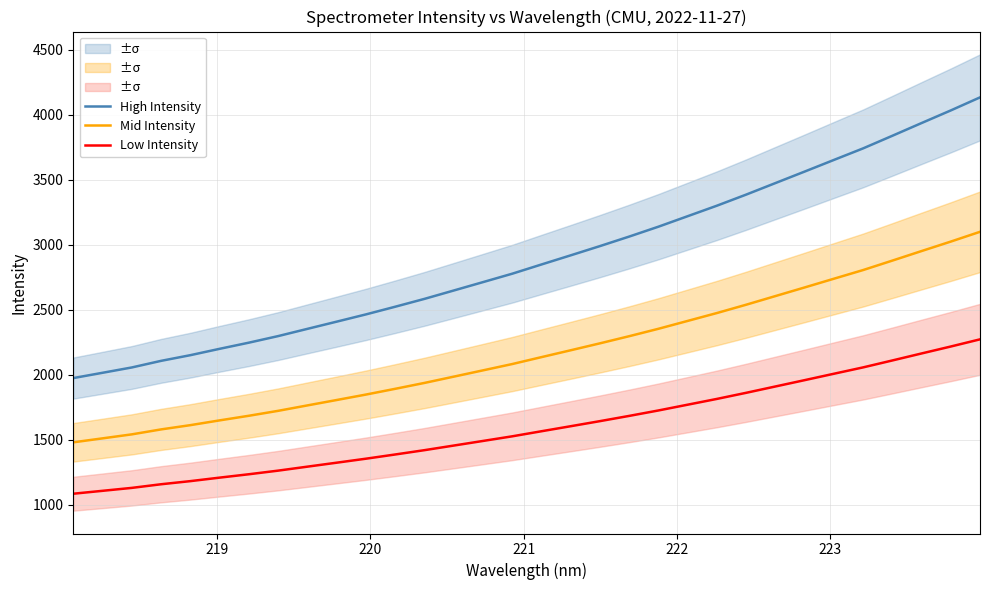

Is this an area chart (filled region under the line)?

No